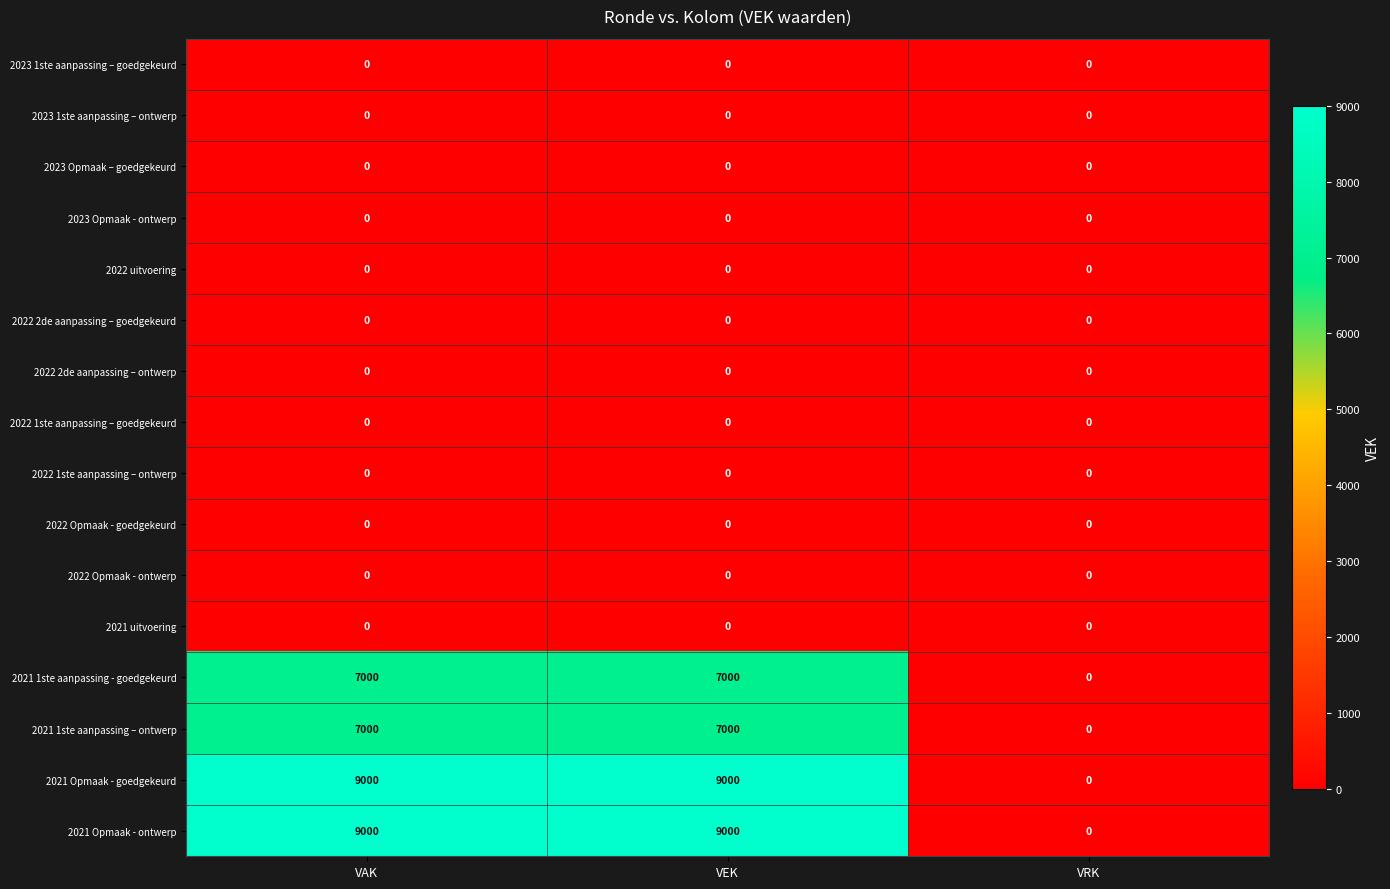

What is the sum of the 2021 Opmaak - goedgekeurd values at VAK and VRK?

9000